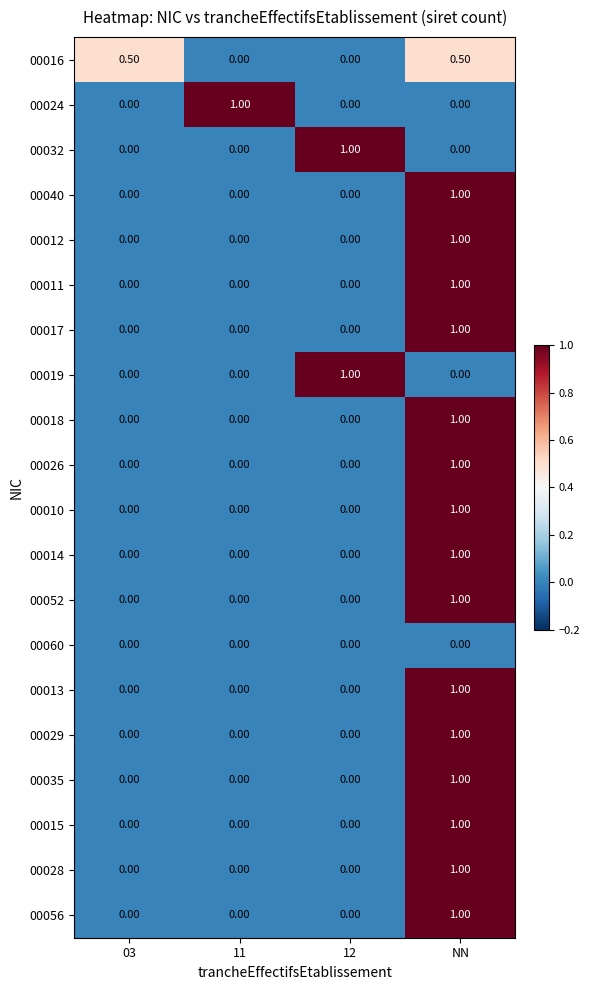

At which label does 00029 reach its peak?

NN